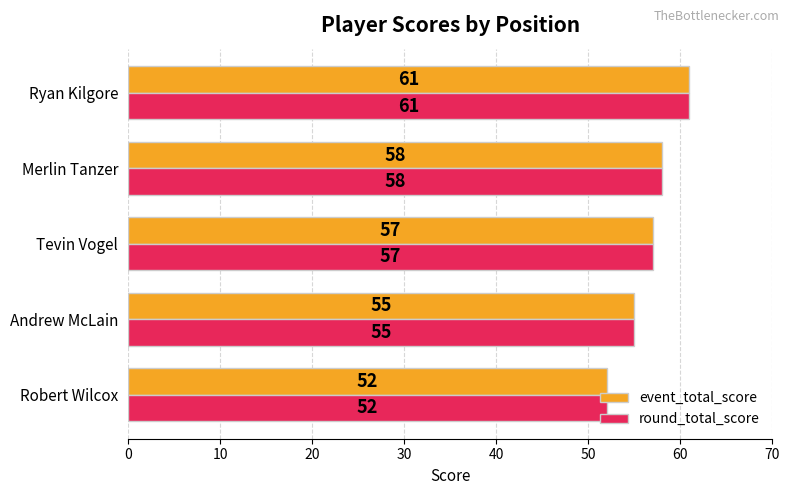

How many categories are shown in the chart?

5